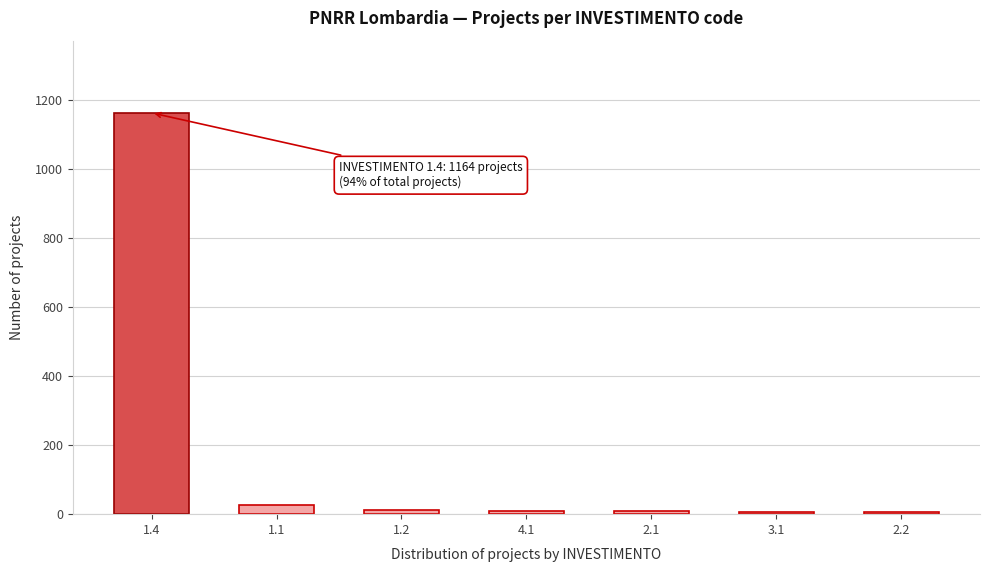

What is the greatest value displayed?

1164